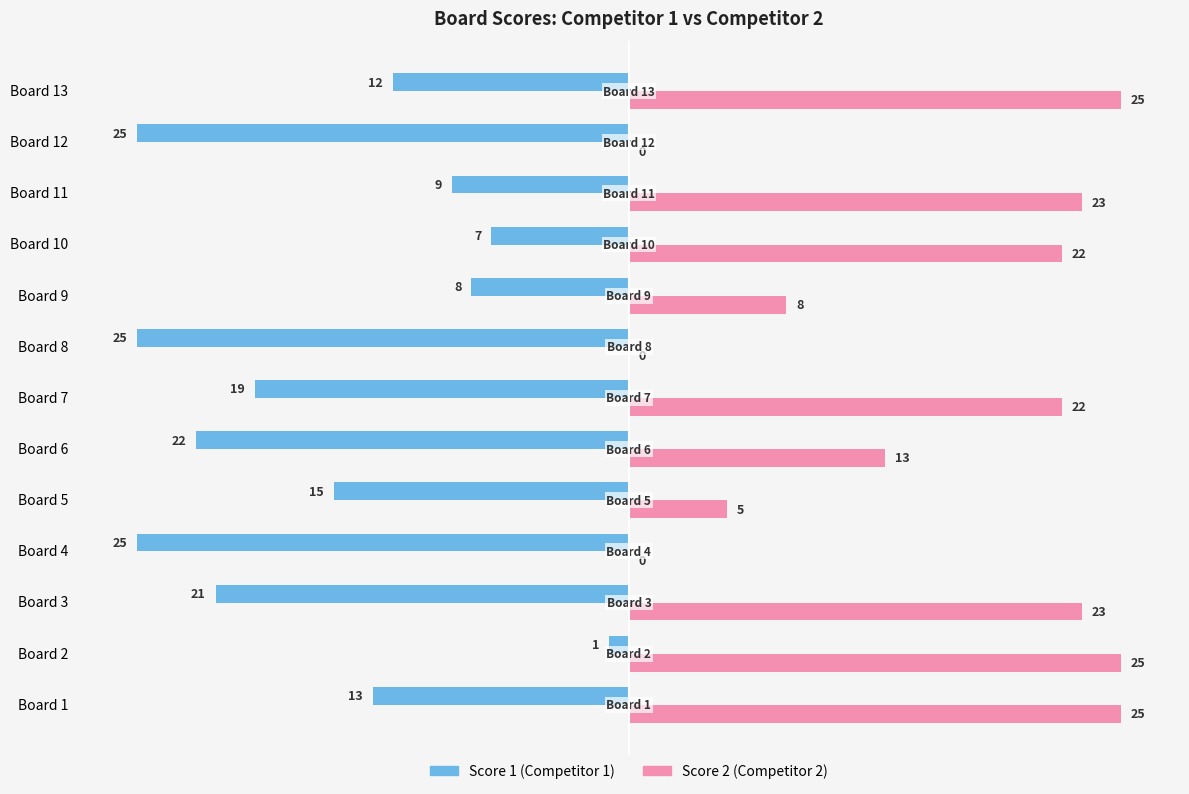

What is the maximum value shown in the chart?

25